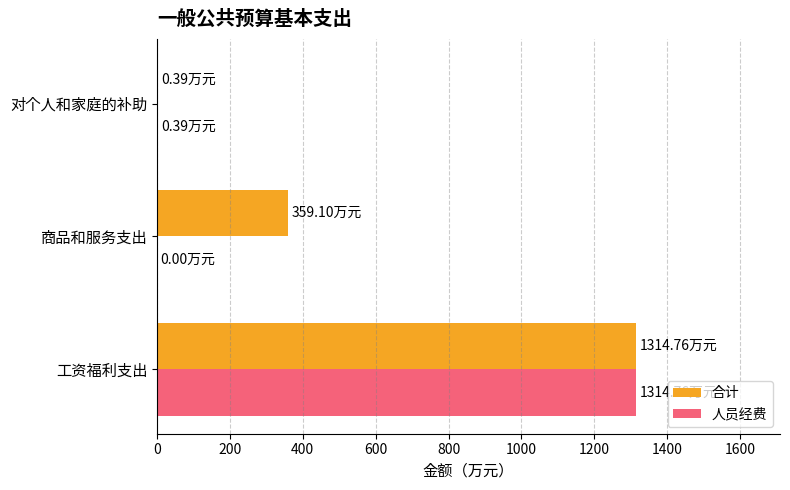

Which category has the highest value in the 人员经费 series?

工资福利支出